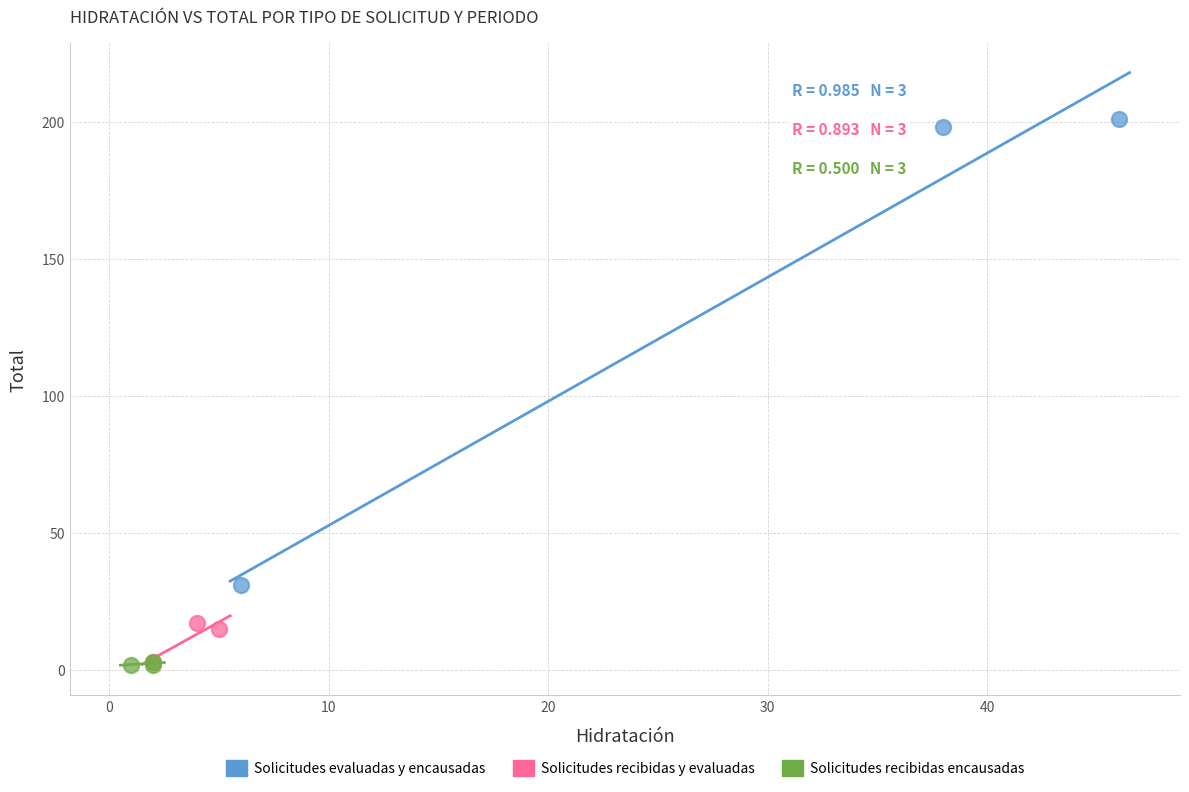

Which series has the widest spread of Y values?

Solicitudes evaluadas y encausadas